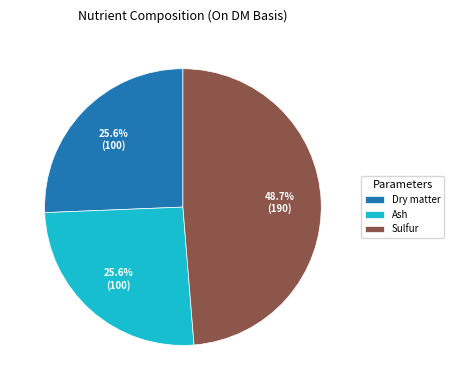

What is the ratio of the value at Dry matter to the value at Ash?

1.0